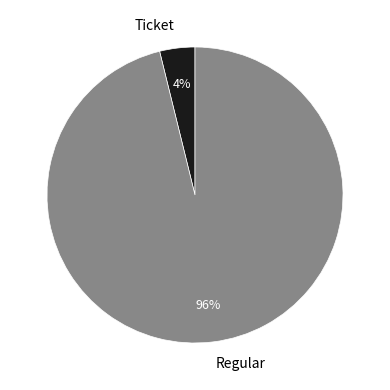

How many slices are in this pie chart?

2